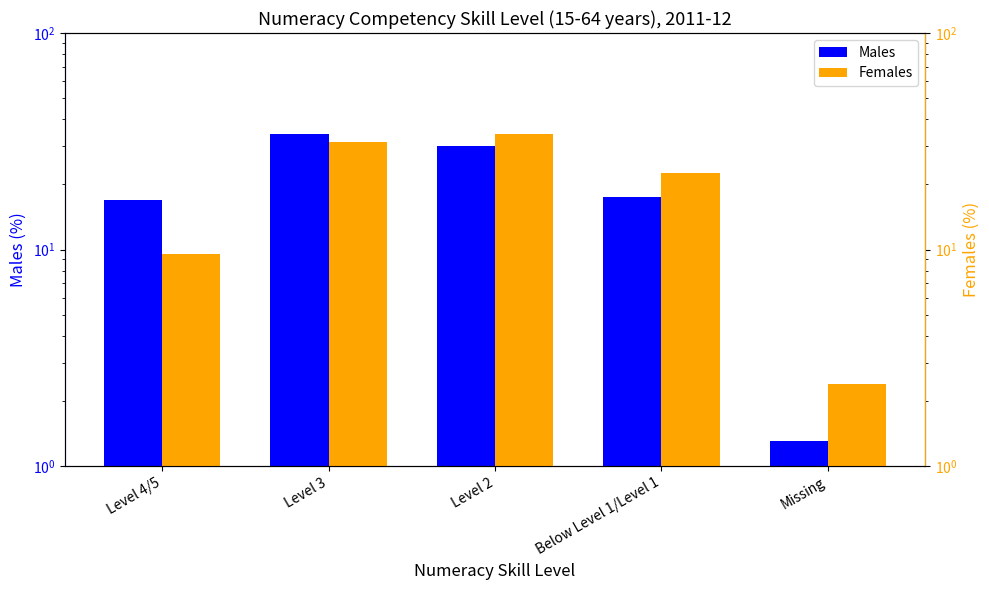

How many values in the Females series are below 22?

2